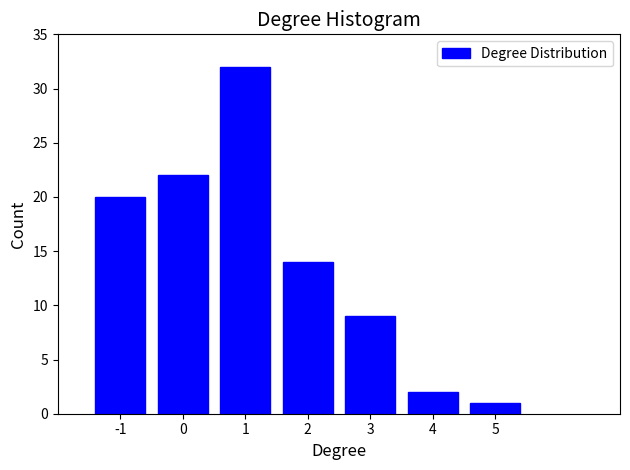

Reading left to right, what are all the values shown in this chart?

20	22	32	14	9	2	1